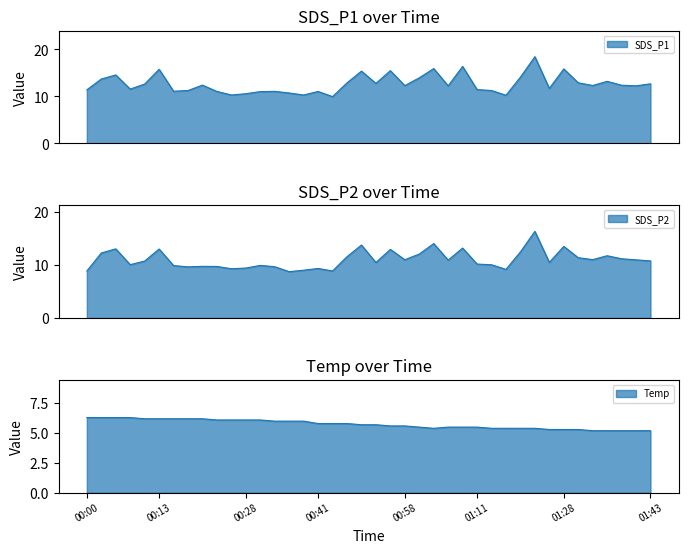

What is the average value of the SDS_P2 series?

11.0